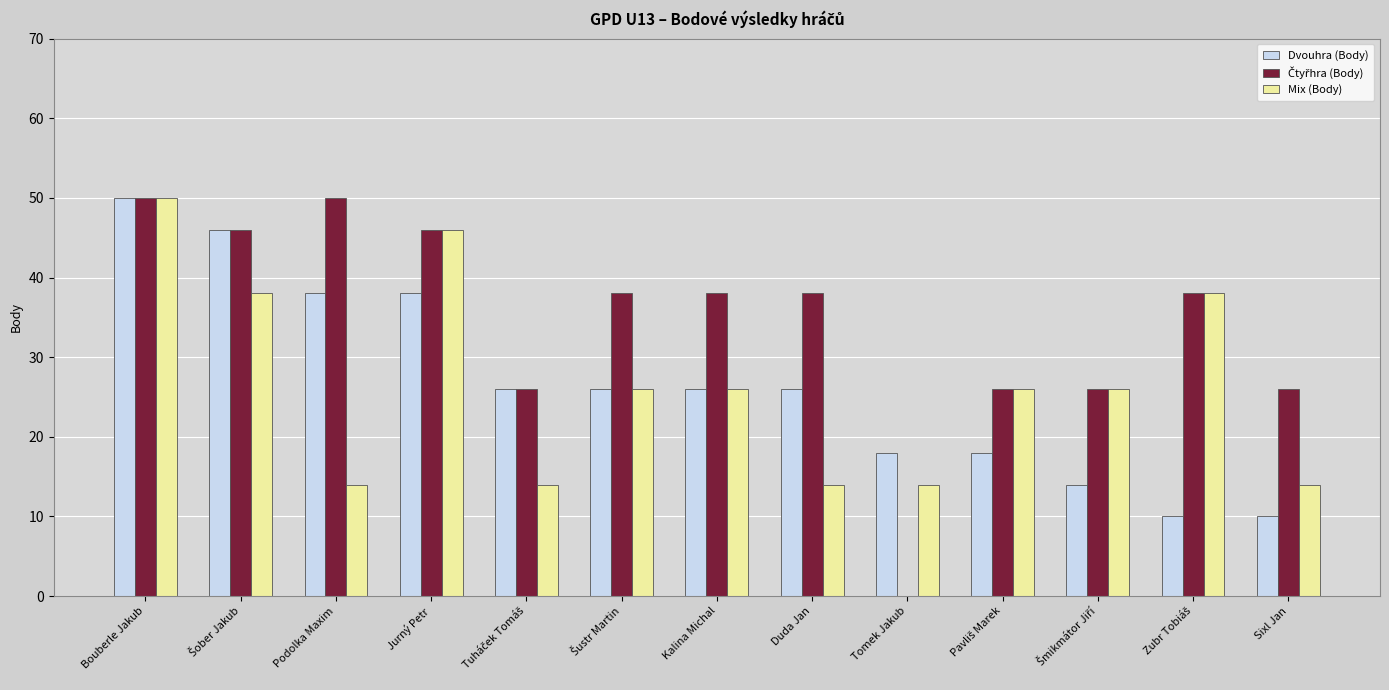

How many groups of bars are there?

13